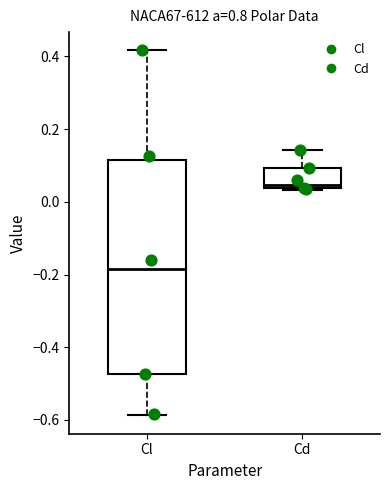

Comparing the boxes themselves (not the whiskers), which one is the tallest?

Cl